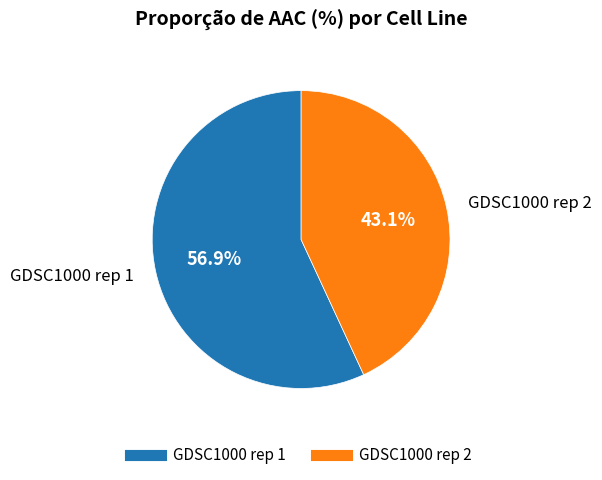

To the nearest percent, what portion does GDSC1000 rep 1 represent?

57%